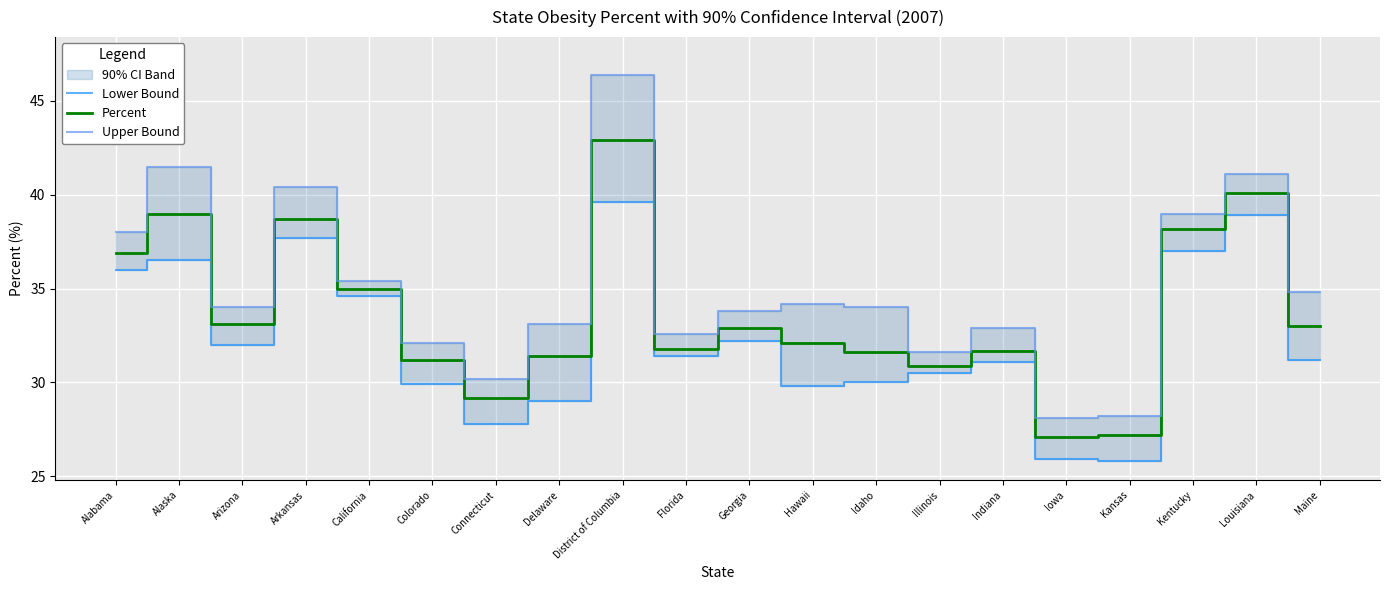

The value of Upper Bound at Delaware is 33.1. True or false?

True